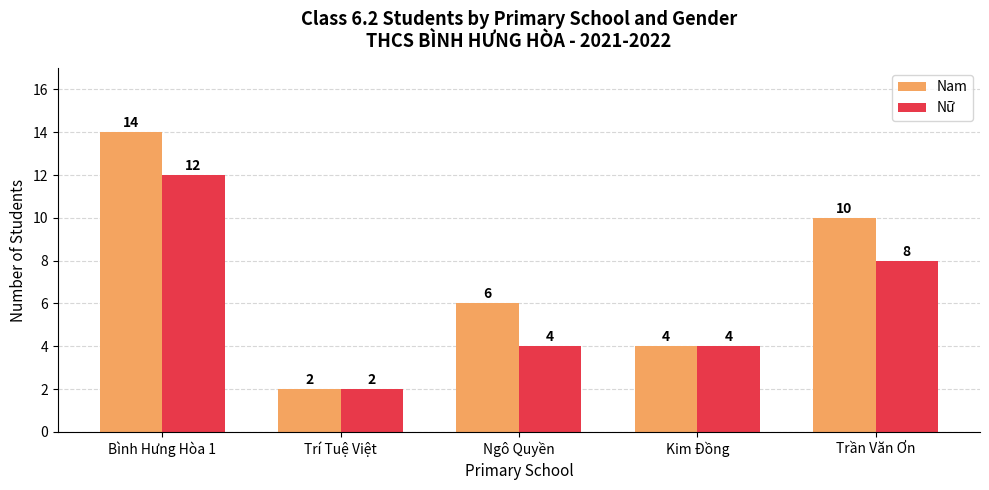

Reading right to left, list all the values displayed in this chart.

Nam: Trần Văn Ơn=10	Kim Đồng=4	Ngô Quyền=6	Trí Tuệ Việt=2	Bình Hưng Hòa 1=14
Nữ: Trần Văn Ơn=8	Kim Đồng=4	Ngô Quyền=4	Trí Tuệ Việt=2	Bình Hưng Hòa 1=12